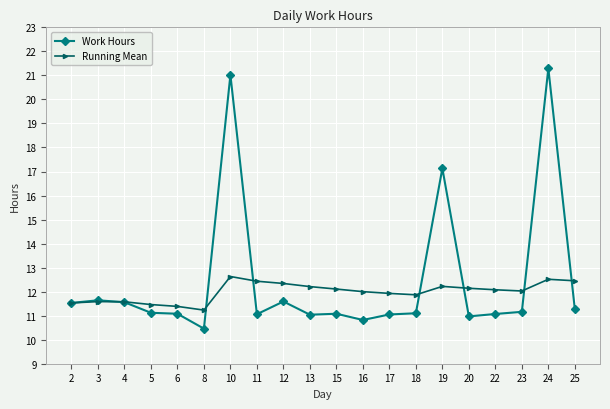

What is the value of the Running Mean point at the 13th from the left?

11.9